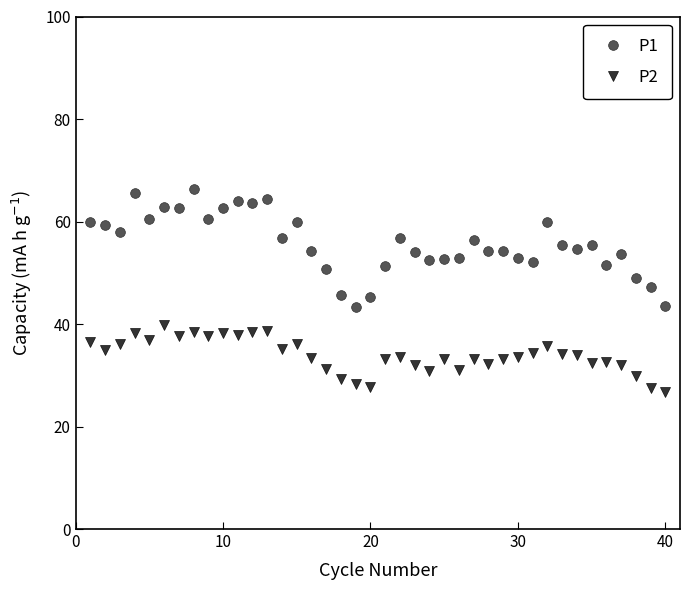

What is the sum of all P2 values?

1355.6